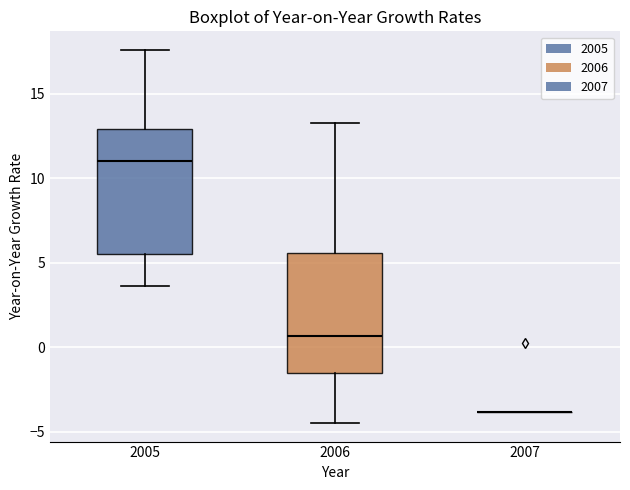

Reading left to right, read every box against the y-axis: the position of its median line, the range the box covers, and the ends of its whiskers. The values are not printed on the chart, so give them approximately, as read against the axis.

2005: median 11.0, box 5.5 to 13.0, whiskers 3.5 to 17.5
2006: median 0.5, box -1.5 to 5.5, whiskers -4.5 to 13.5
2007: box collapsed to a line at -4.0, whiskers -4.0 to -4.0